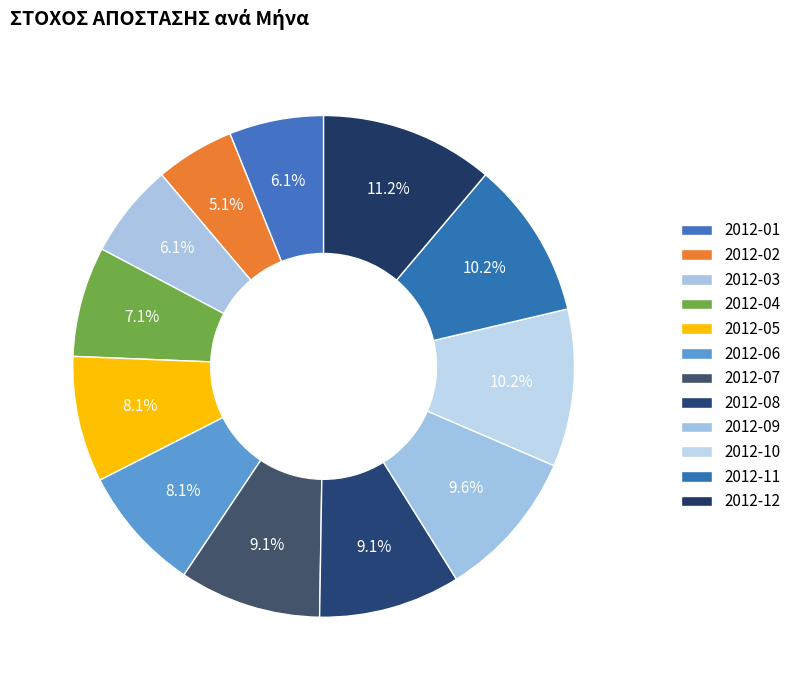

How many segments does this pie chart have?

12